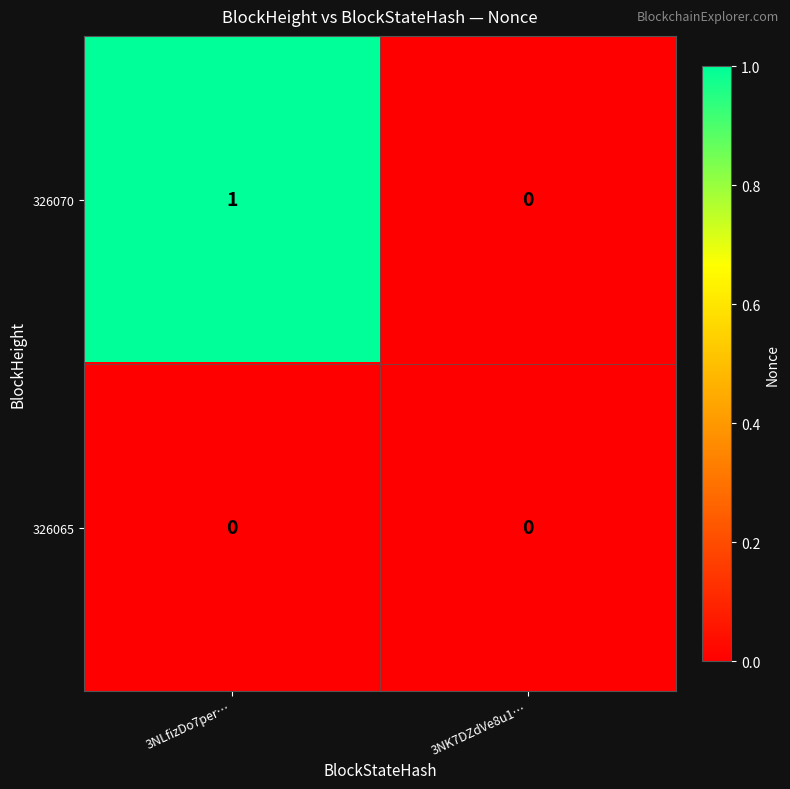

Reading left to right, list all the values displayed in this chart.

326070: 1	0
326065: 0	0